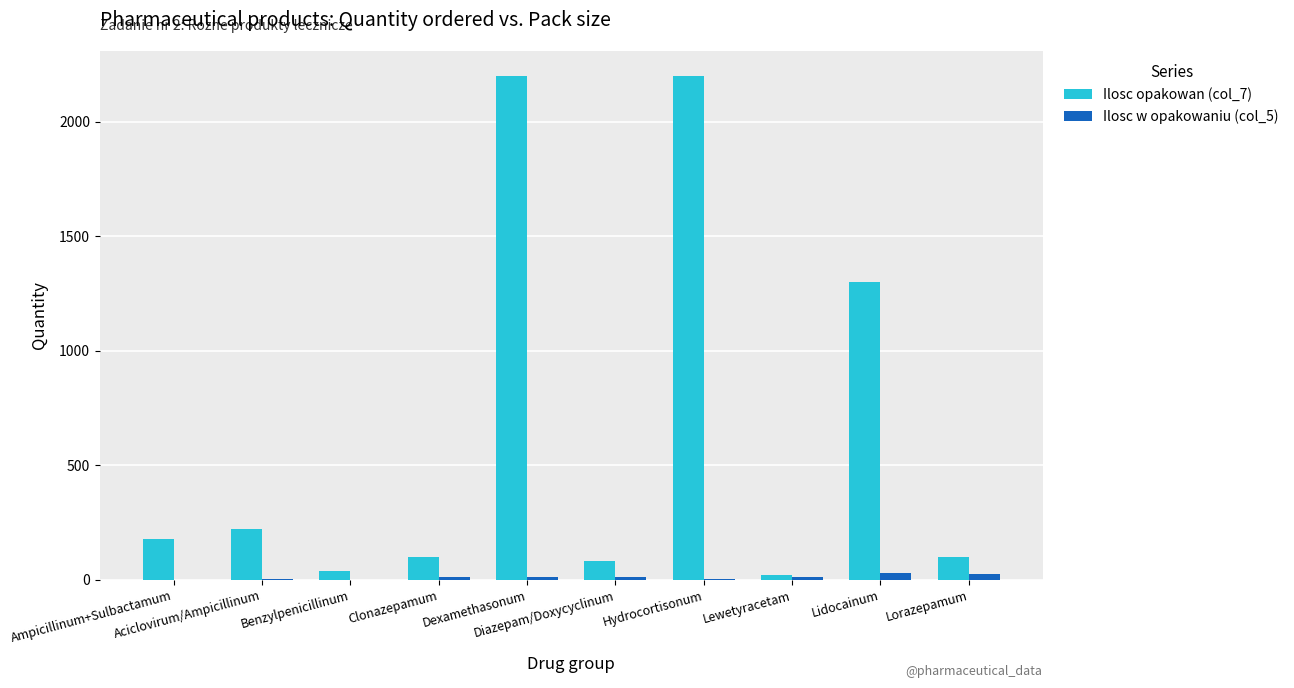

How many groups of bars are there?

10